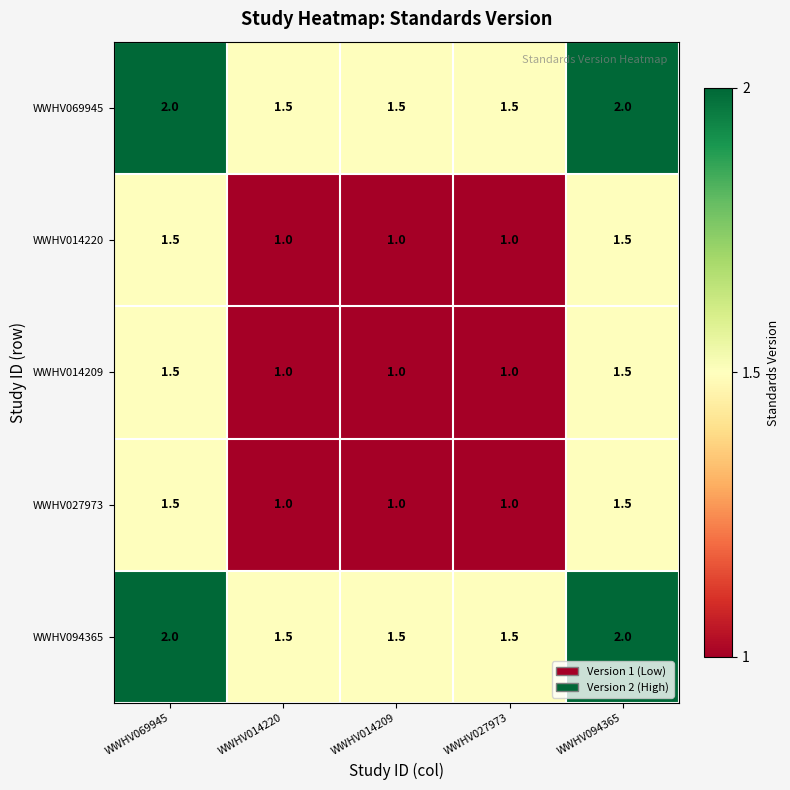

What is the difference between the highest and lowest values at WWHV094365?

0.5